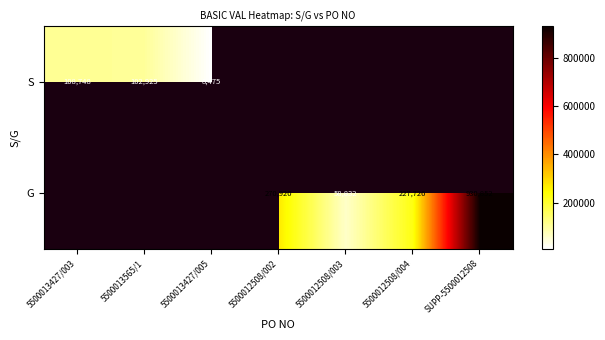

Is it true that S equals 155535.2 at 5500013427/003?

False